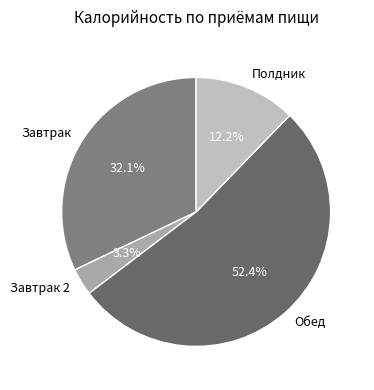

True or false: Обед accounts for 41% of the total.

False